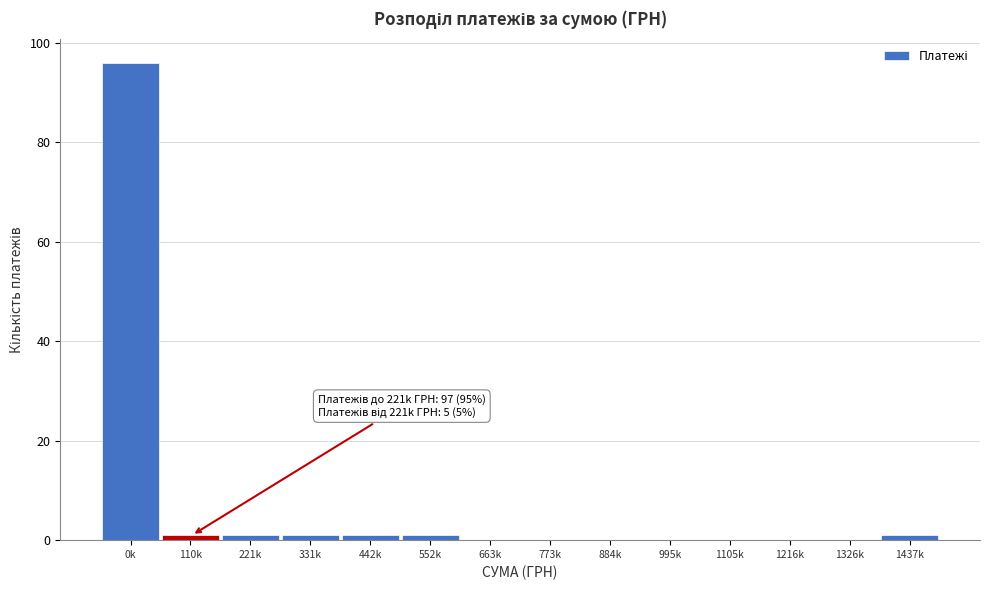

Reading left to right, what are all the values shown in this chart?

0k=96	110k=1	221k=1	331k=1	442k=1	552k=1	663k=0	773k=0	884k=0	995k=0	1105k=0	1216k=0	1326k=0	1437k=1